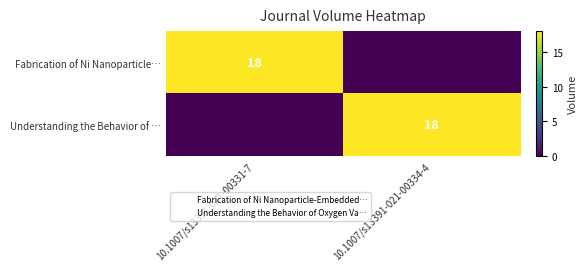

What is the sum of all Understanding the Behavior of … values?

18